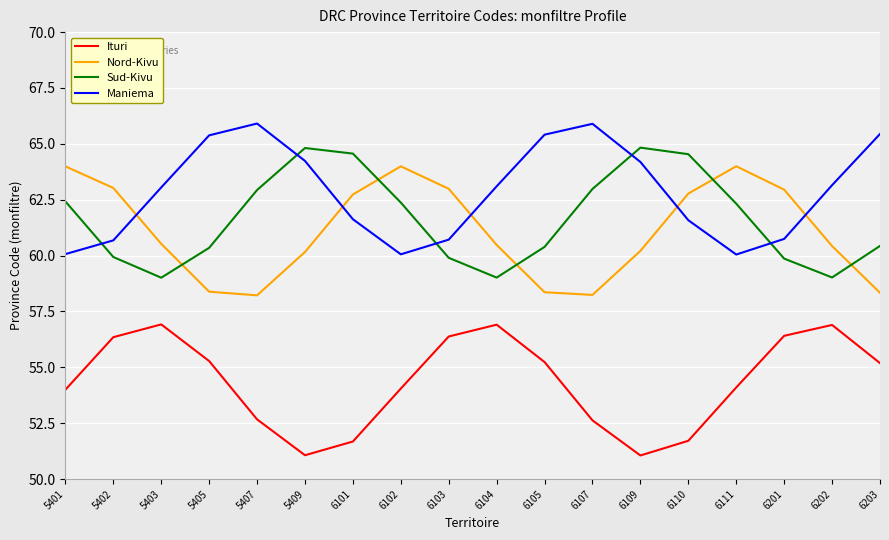

Where is the first local minimum for Maniema?

6102